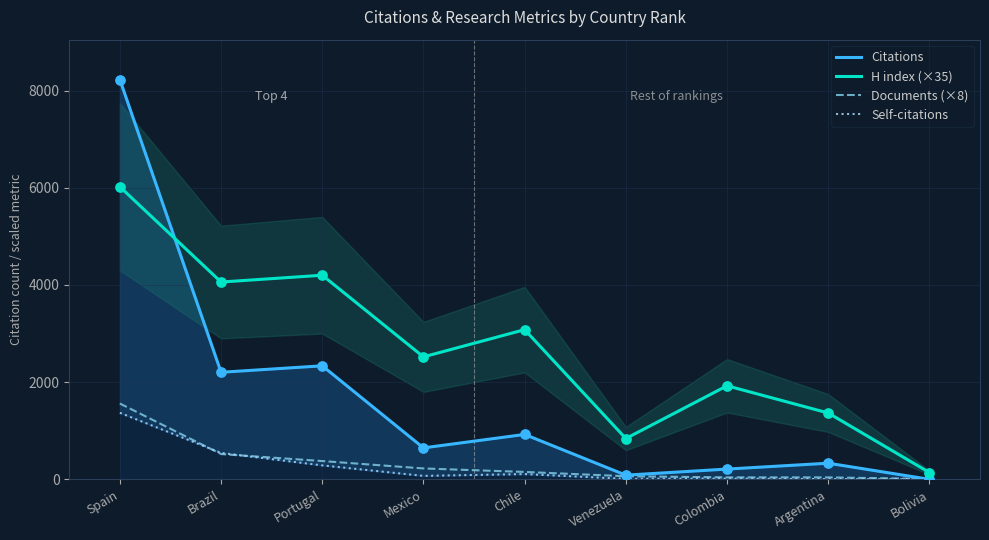

What are all the series names shown in the legend?

Citations, H index (×35), Documents (×8), Self-citations